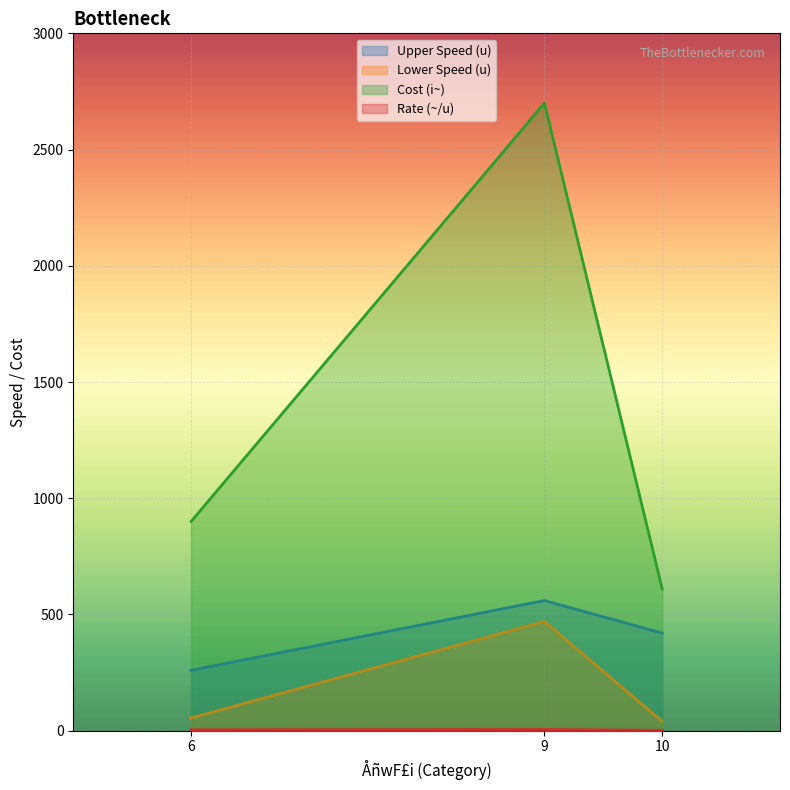

What is the sum of the Cost (i~) values at 6 and 9?

3600.0